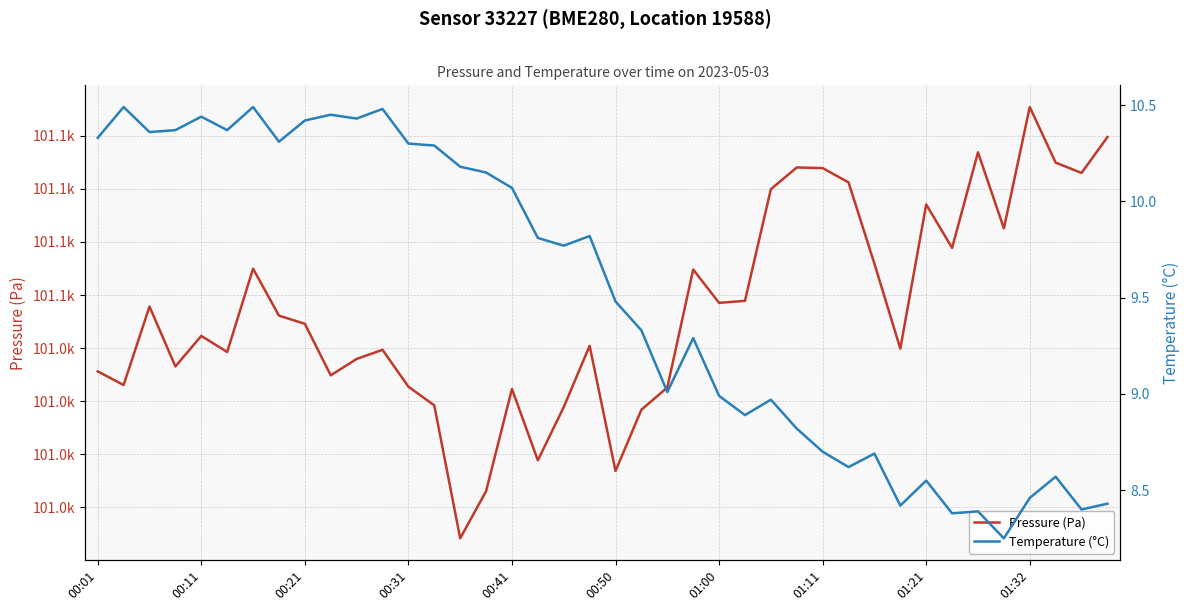

True or false: Pressure (Pa) and Temperature (°C) cross at least once.

False